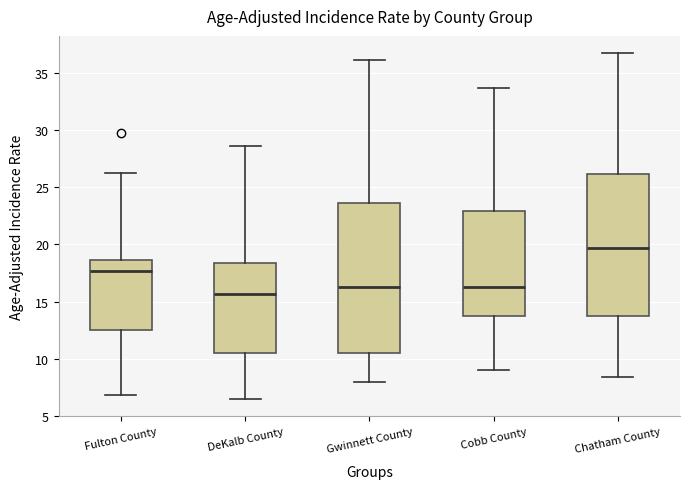

Which box has the lowest median line?

DeKalb County